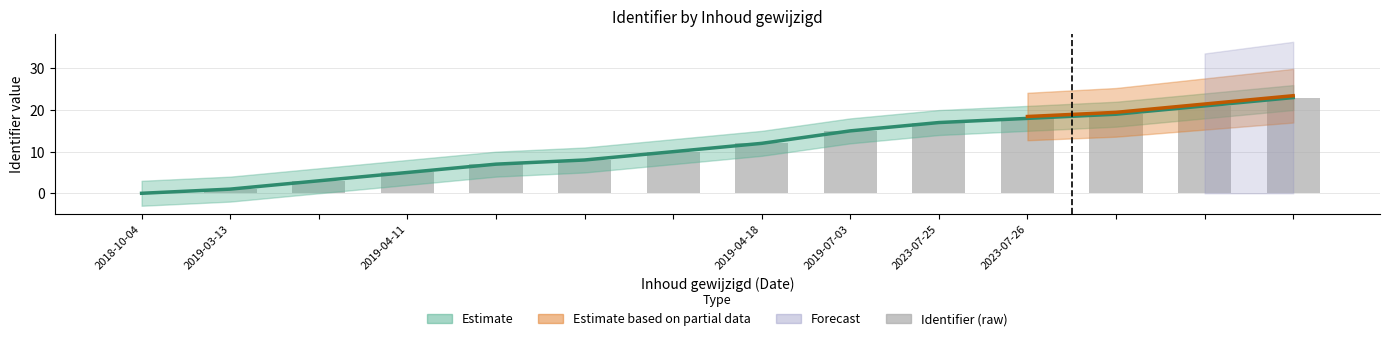

What is the difference between the Identifier (raw) values at 11 and 9?

2